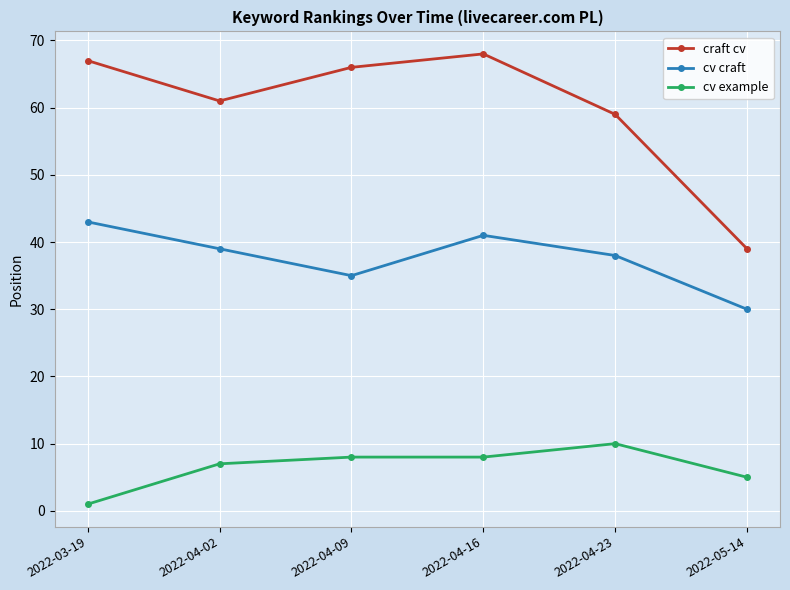

How many interior local peaks does the cv craft series have?

1